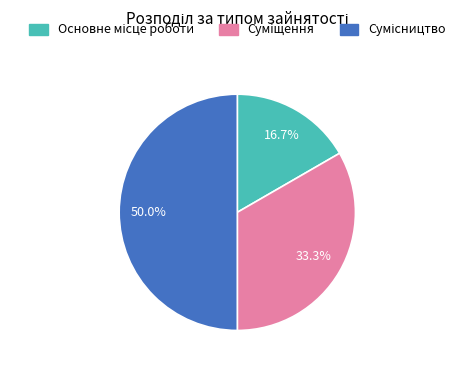

True or false: Сумісництво accounts for 50% of the total.

True